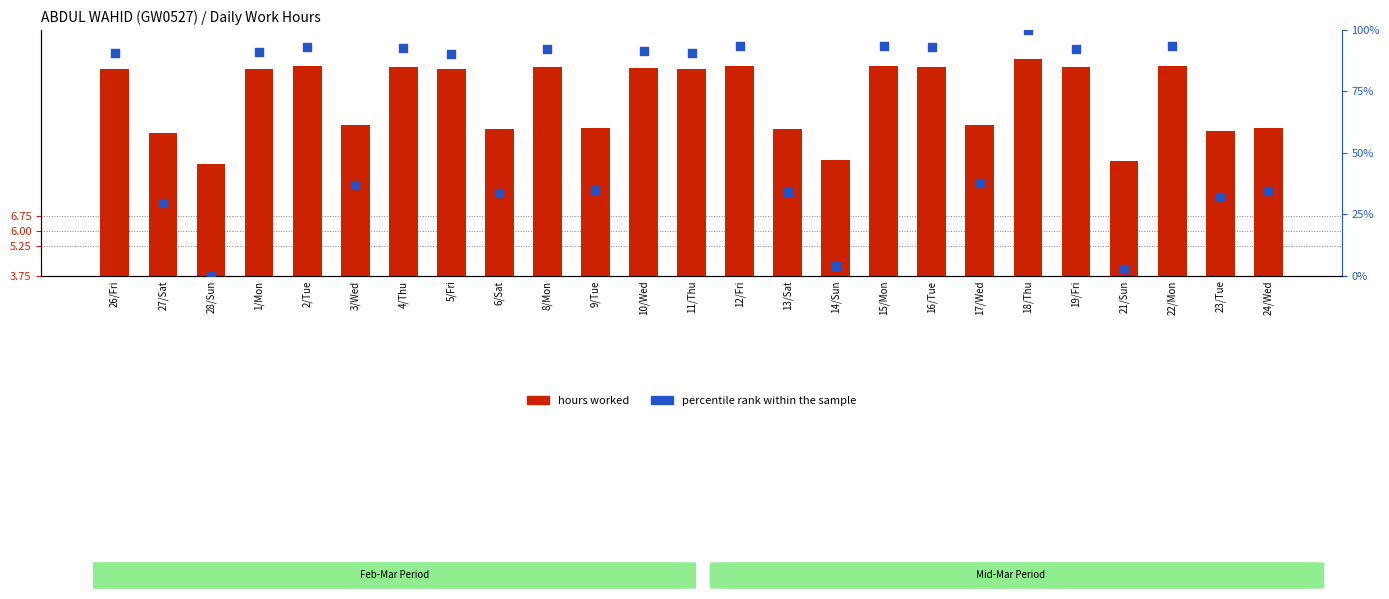

Which series has the widest spread of Y values?

percentile rank within the sample